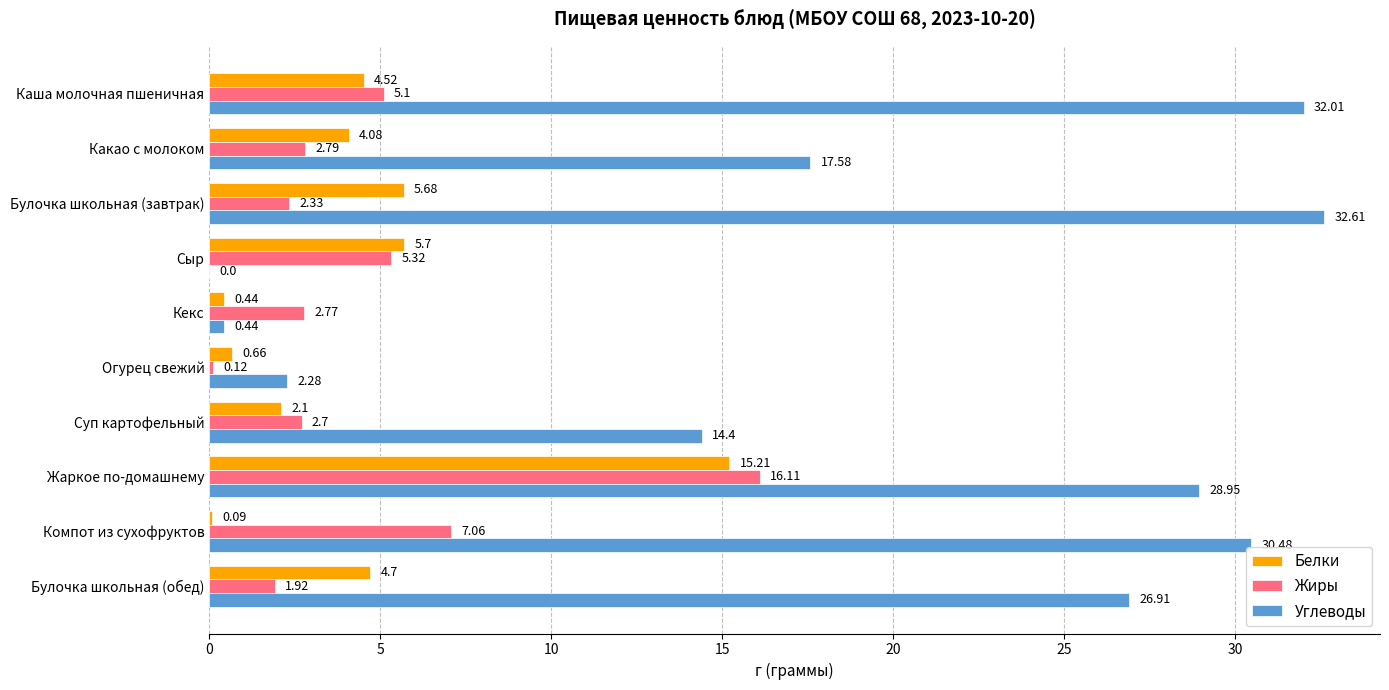

At which category is the sum across all series the highest?

Жаркое по-домашнему